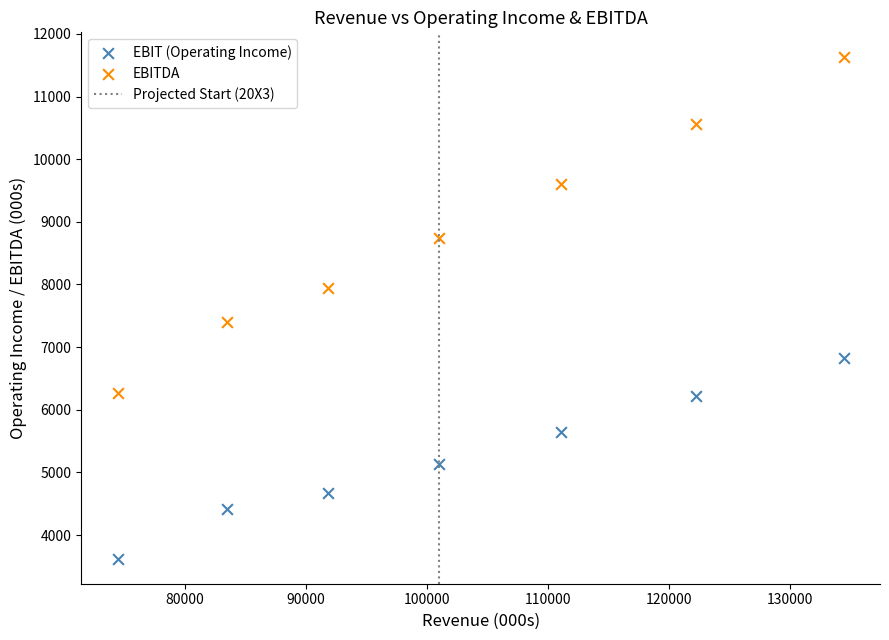

In the EBIT (Operating Income) series, what Y value is closest to 5228?

5134.0